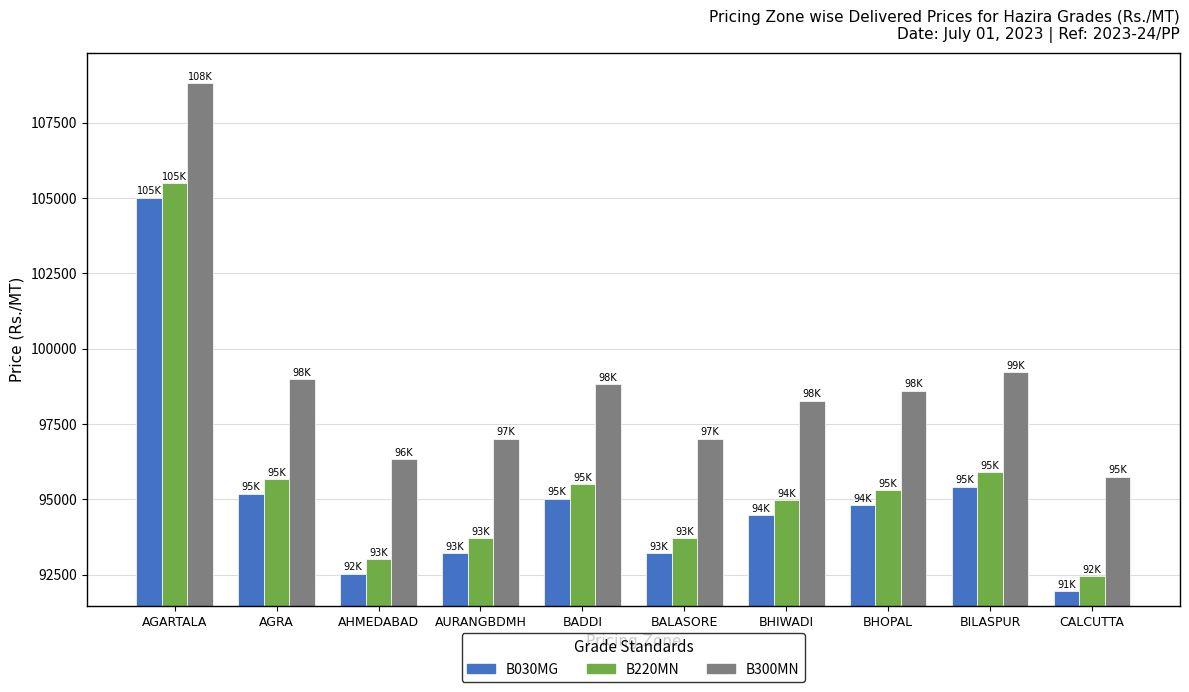

What is the label of the 1st bar from the left?

AGARTALA